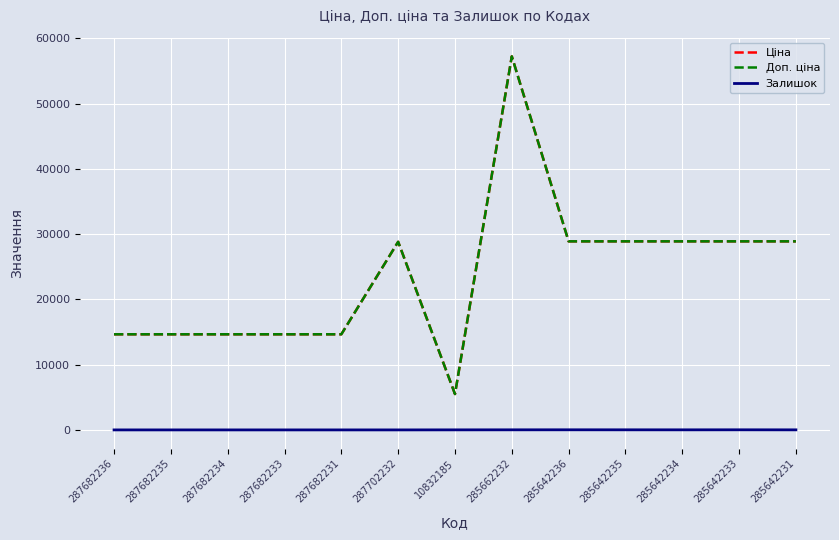

Is this an area chart (filled region under the line)?

No